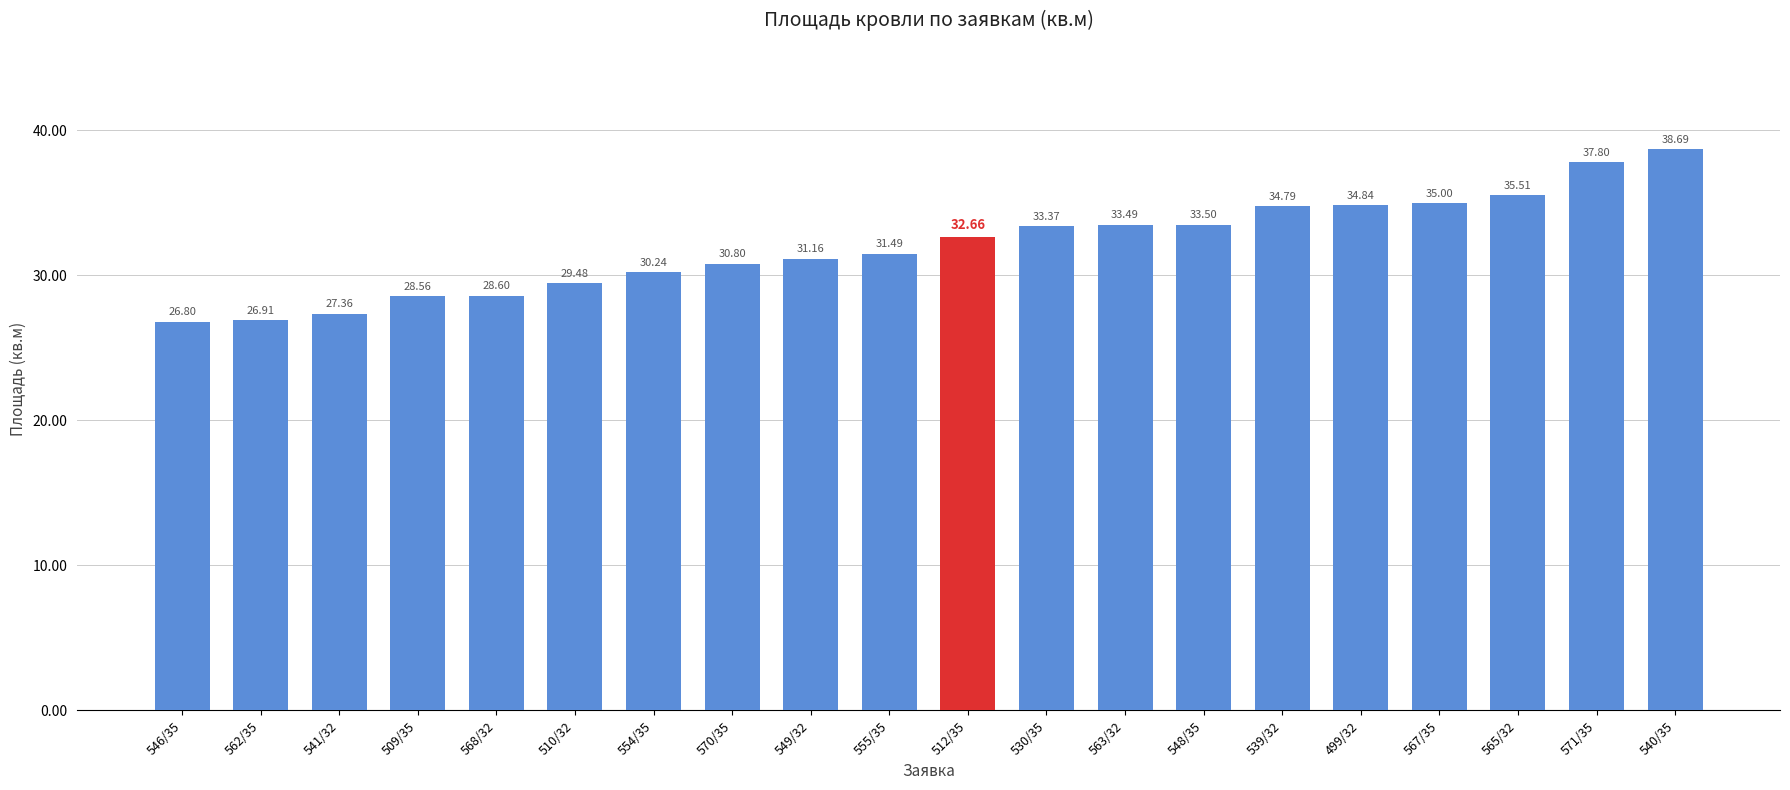

List the labels in order of value, smallest first.

546/35, 562/35, 541/32, 509/35, 568/32, 510/32, 554/35, 570/35, 549/32, 555/35, 512/35, 530/35, 563/32, 548/35, 539/32, 499/32, 567/35, 565/32, 571/35, 540/35